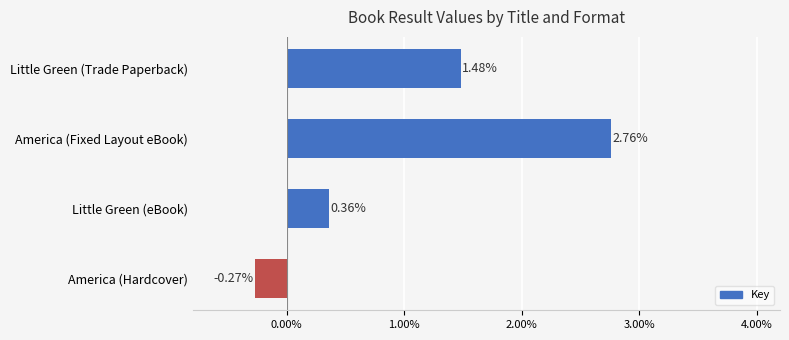

Rank the categories by value from lowest to highest.

America (Hardcover), Little Green (eBook), Little Green (Trade Paperback), America (Fixed Layout eBook)